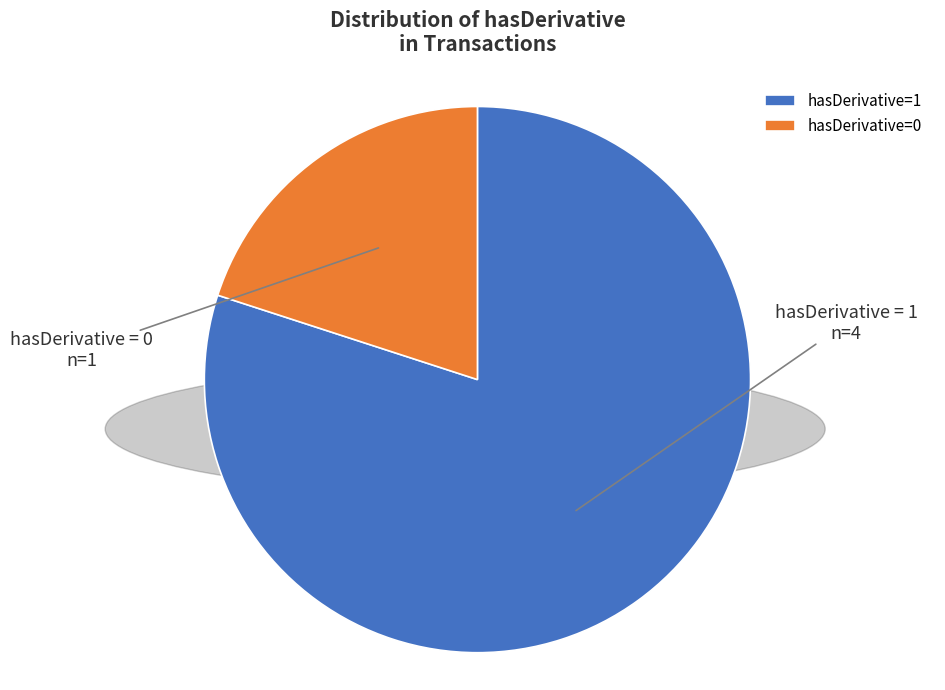

Do hasDerivative=0 and hasDerivative=1 together represent more than half of the pie?

Yes